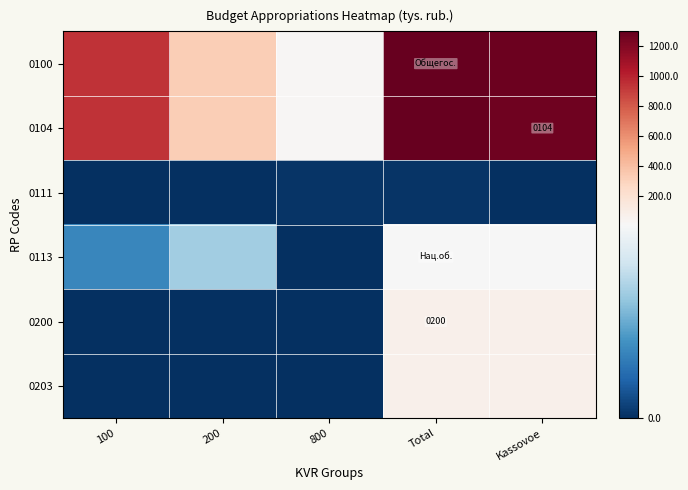

Which category has the highest value in the 0113 series?

Total